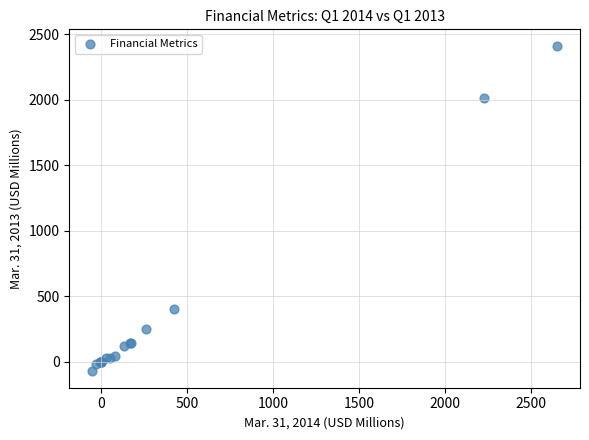

What Y value in the scatter plot is closest to 1169?

402.0